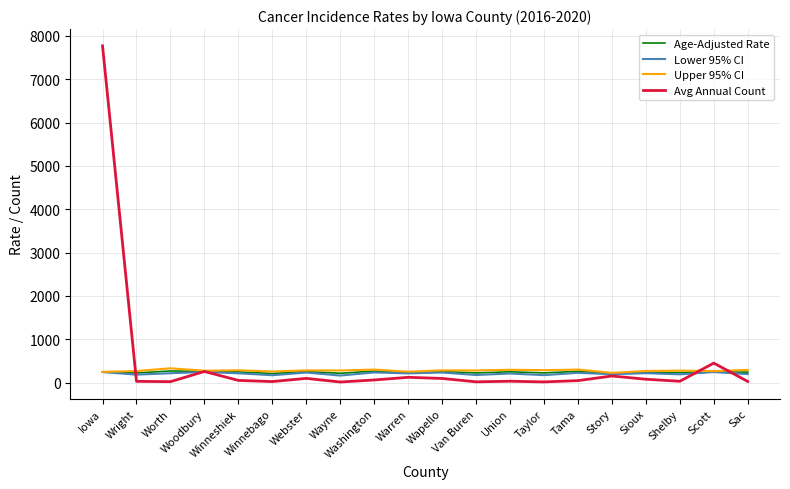

What is the maximum value shown in the chart?

7768.0